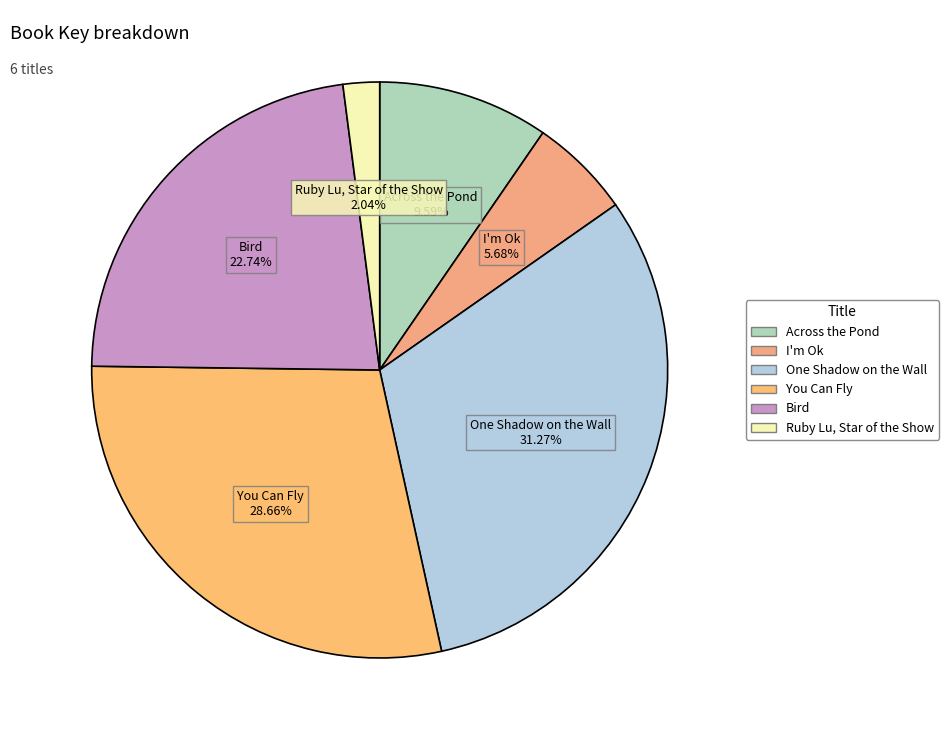

To the nearest percent, what is the difference between the largest and smallest slice percentages?

29%